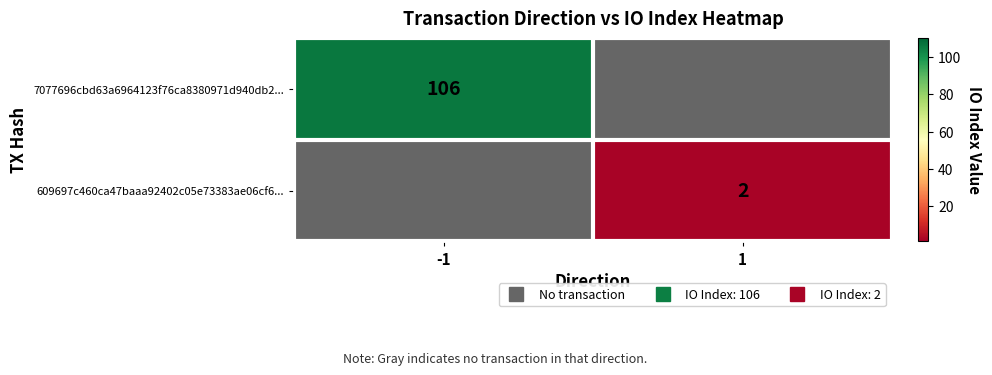

Rank the series at -1 from highest to lowest value.

7077696cbd63a6964123f76ca8380971d940db2..., 609697c460ca47baaa92402c05e73383ae06cf6...